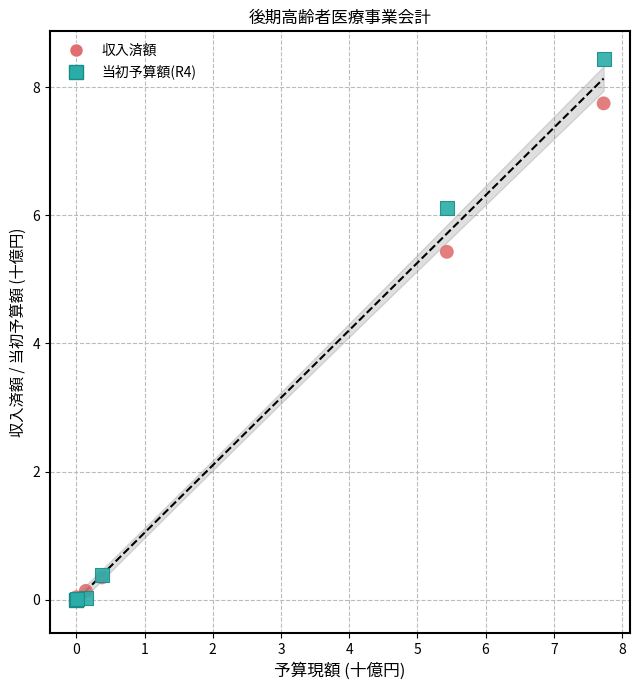

Across all series, what Y value is closest to 4?

5.4